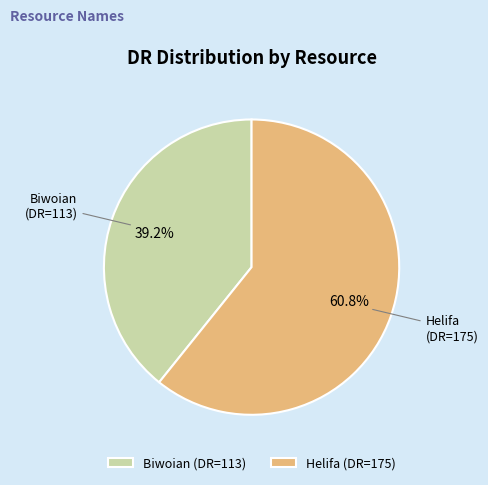

How many slices are in this pie chart?

2